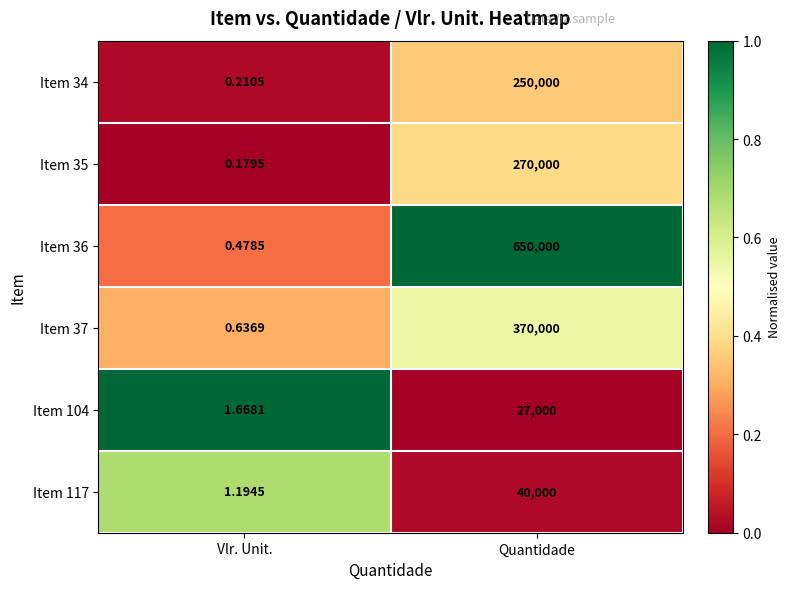

List the labels in order of Item 34 value, smallest first.

Vlr. Unit., Quantidade